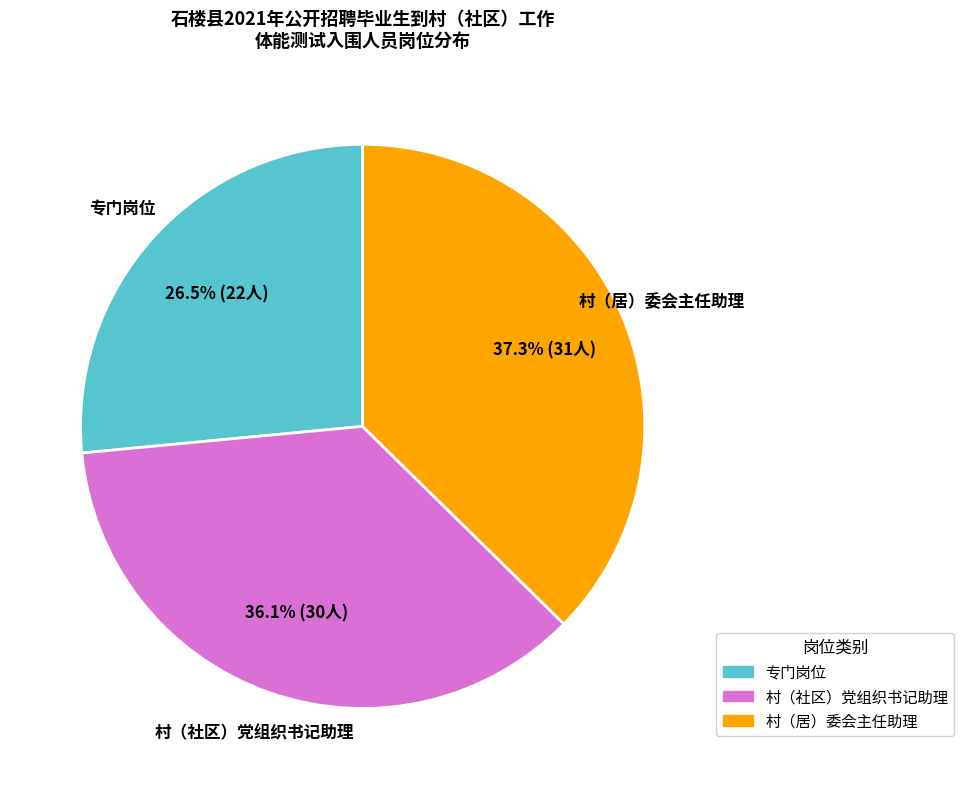

To the nearest percent, what is the difference between the 村（居）委会主任助理 and 专门岗位 slice percentages?

11%